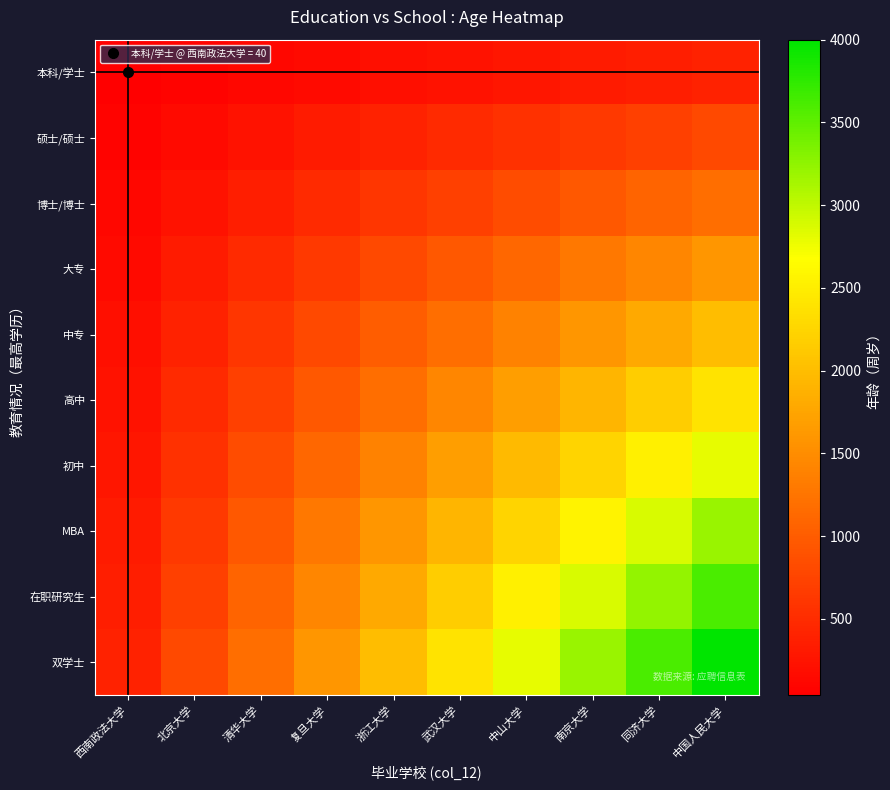

What is the maximum value shown in the chart?

4000